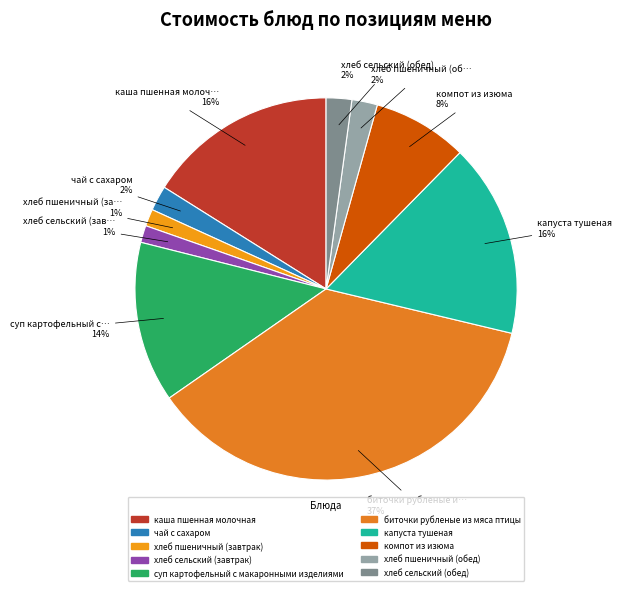

Do хлеб пшеничный (обед) and чай с сахаром together represent more than half of the pie?

No